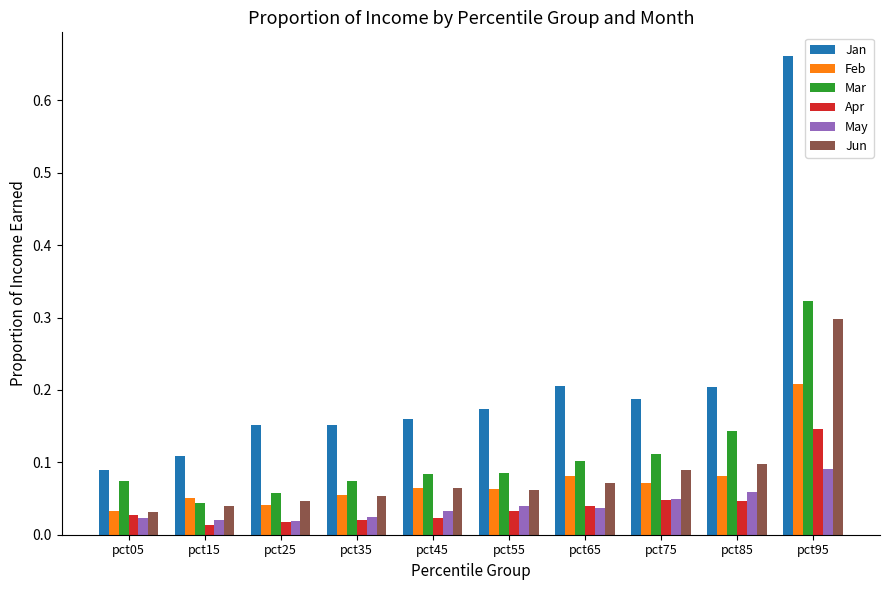

What is the sum of all Mar values?

1.1